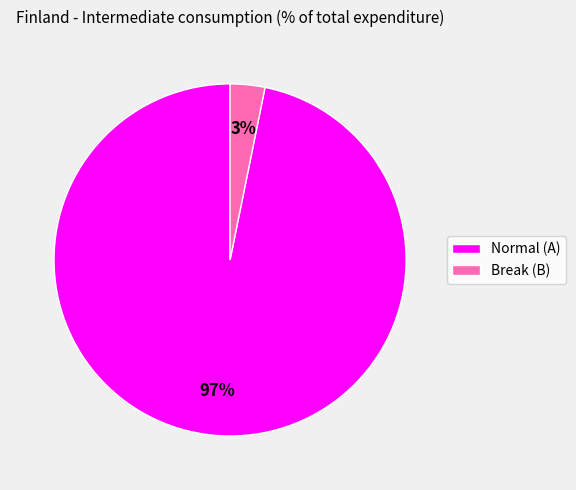

Is the sum of Break (B) and Normal (A) greater than half?

Yes